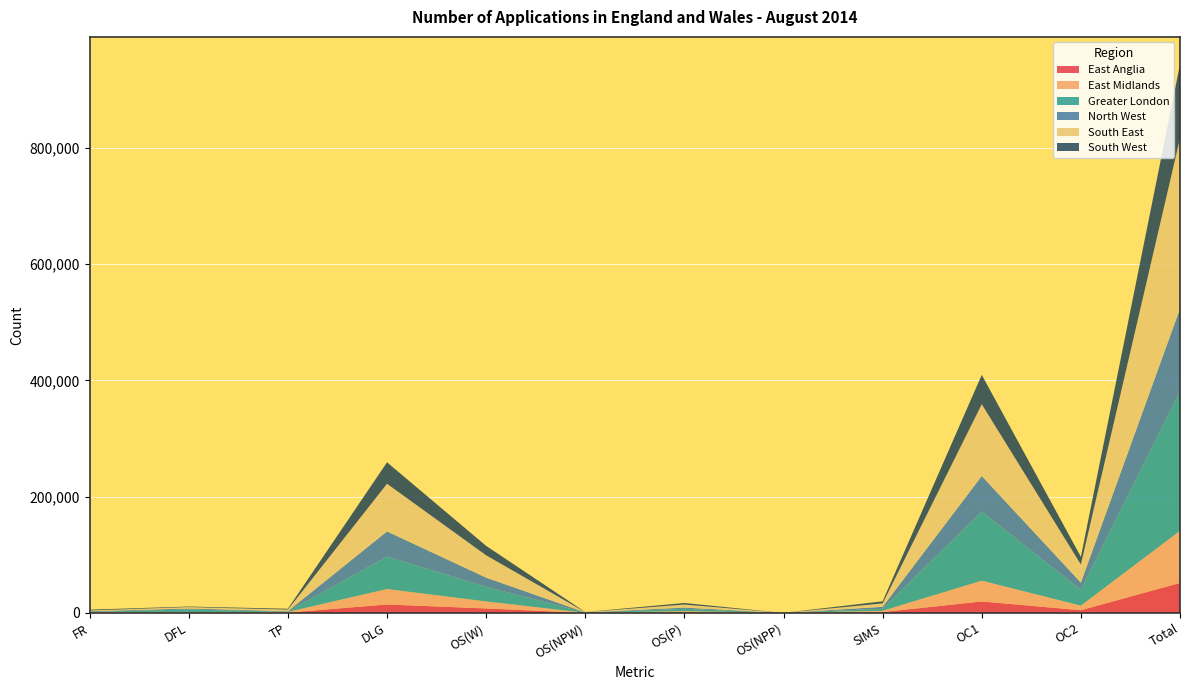

Reading right to left, transcribe all the data shown in this chart.

East Anglia: Total=51616	OC2=4747	OC1=19777	SIMS=1531	OS(NPP)=14	OS(P)=1252	OS(NPW)=104	OS(W)=7779	DLG=14605	TP=677	DFL=513	FR=617
East Midlands: Total=89614	OC2=7894	OC1=35791	SIMS=2190	OS(NPP)=7	OS(P)=1865	OS(NPW)=218	OS(W)=12083	DLG=26527	TP=1169	DFL=954	FR=916
Greater London: Total=240232	OC2=27074	OC1=118983	SIMS=3513	OS(NPP)=5	OS(P)=4029	OS(NPW)=361	OS(W)=25112	DLG=55840	TP=477	DFL=4504	FR=334
North West: Total=141818	OC2=12509	OC1=60962	SIMS=3325	OS(NPP)=1	OS(P)=2091	OS(NPW)=287	OS(W)=15757	DLG=43228	TP=803	DFL=1715	FR=1140
South East: Total=292914	OC2=31149	OC1=123389	SIMS=5868	OS(NPP)=58	OS(P)=5198	OS(NPW)=464	OS(W)=38414	DLG=81982	TP=2664	DFL=2421	FR=1307
South West: Total=127229	OC2=13213	OC1=50522	SIMS=3673	OS(NPP)=12	OS(P)=2717	OS(NPW)=186	OS(W)=16239	DLG=36898	TP=1453	DFL=940	FR=1376